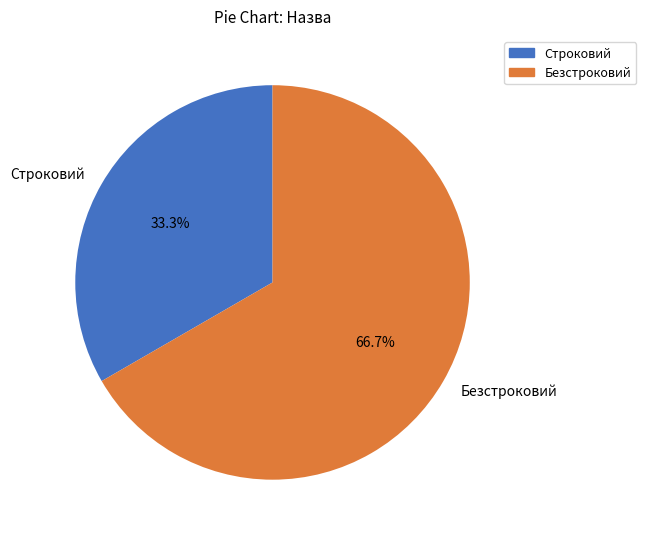

What is the smallest slice in the pie chart?

Строковий